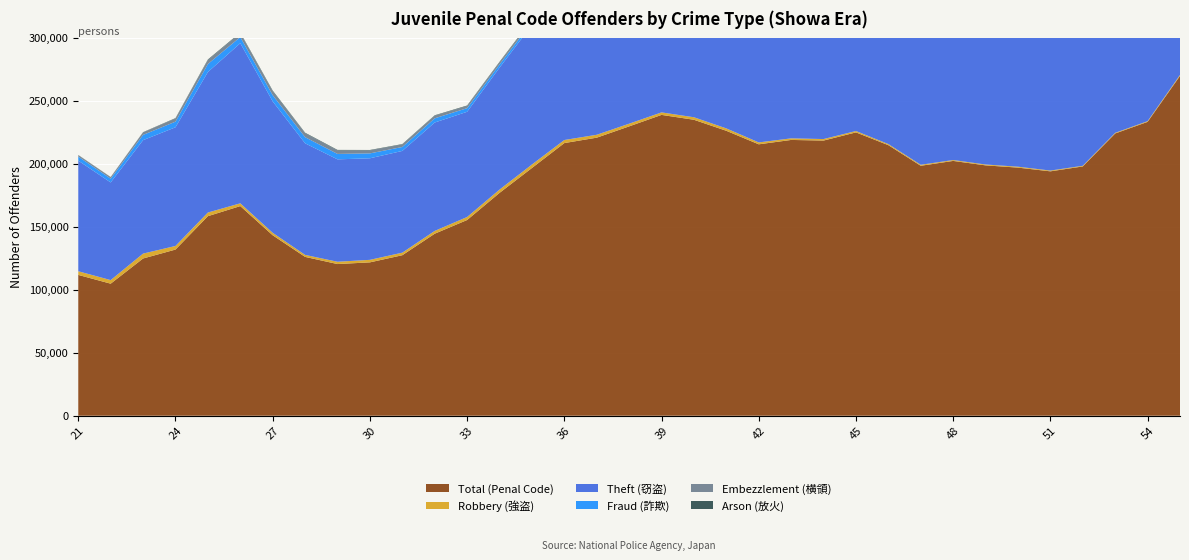

Reading left to right, transcribe all the data shown in this chart.

Total (Penal Code): 21=111790	22=104829	23=124836	24=131916	25=158426	26=166433	27=143247	28=126097	29=120413	30=121753	31=127421	32=144506	33=155373	34=176899	35=196682	36=216456	37=220749	38=229717	39=238830	40=234959	41=226203	42=215477	43=218950	44=218458	45=224943	46=214799	47=198441	48=202297	49=198763	50=196974	51=194024	52=197909	53=224095	54=233292	55=269769
Robbery (強盗): 21=2903	22=2851	23=3878	24=2866	25=2897	26=2197	27=1956	28=1582	29=1830	30=2003	31=2033	32=2222	33=2405	34=2624	35=2762	36=2442	37=2307	38=2139	39=1987	40=1998	41=1901	42=1500	43=1261	44=1198	45=1092	46=869	47=790	48=705	49=677	50=732	51=618	52=529	53=522	54=572	55=788
Theft (窃盗): 21=87825	22=77514	23=90066	24=94214	25=111526	26=127122	27=104344	28=88586	29=81298	30=80626	31=80770	32=86065	33=83528	34=96793	35=110752	36=127234	37=132096	38=136027	39=135849	40=128341	41=117938	42=104206	43=100266	44=96032	45=106359	46=102671	47=103451	48=111529	49=116863	50=116849	51=116838	52=119805	53=140611	54=146469	55=172842
Fraud (詐欺): 21=3193	22=2999	23=4173	24=4470	25=6368	26=4886	27=4954	28=4875	29=4310	30=3885	31=3122	32=3318	33=2860	34=2549	35=2388	36=2331	37=1870	38=1778	39=1781	40=1711	41=1803	42=1487	43=1067	44=833	45=722	46=629	47=561	48=487	49=418	50=517	51=520	52=471	53=547	54=504	55=556
Embezzlement (横領): 21=1132	22=1209	23=2020	24=2475	25=3148	26=3142	27=3117	28=3155	29=2787	30=2393	31=2005	32=2095	33=1723	34=1655	35=1655	36=1482	37=1242	38=1227	39=1123	40=1145	41=1014	42=945	43=839	44=927	45=1107	46=1441	47=2062	48=3079	49=3254	50=3770	51=4522	52=6101	53=7748	54=9533	55=12612
Arson (放火): 21=164	22=116	23=173	24=340	25=470	26=446	27=530	28=410	29=407	30=328	31=321	32=334	33=412	34=445	35=605	36=694	37=642	38=530	39=535	40=513	41=381	42=375	43=390	44=534	45=469	46=585	47=351	48=394	49=370	50=387	51=393	52=453	53=446	54=510	55=478